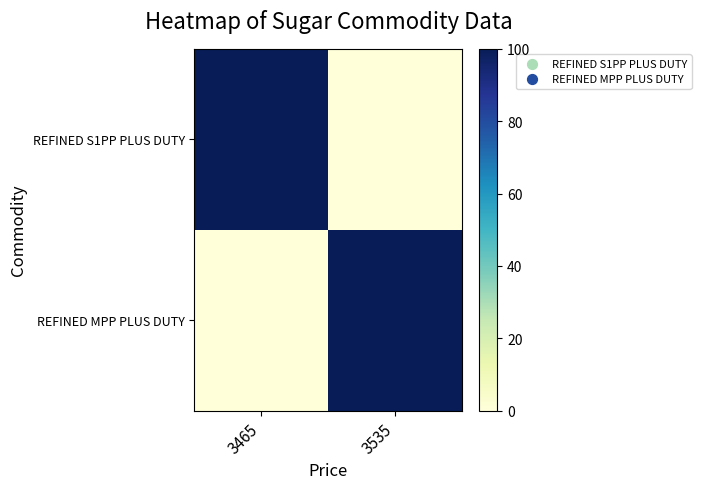

What is the total value across all series at 3465?

100